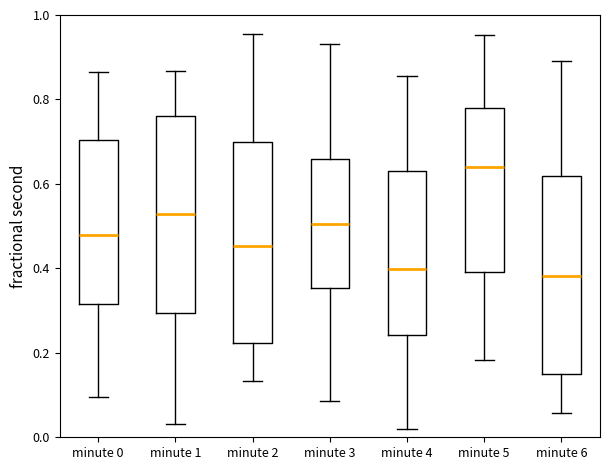

Reading left to right, transcribe this box plot: for each box, give where its median line is, the range the box spans, and where its two whiskers end, as read against the y-axis. The values are not printed on the chart, so give them approximately, as read against the axis.

minute 0: median 0.48, box 0.32 to 0.70, whiskers 0.10 to 0.86
minute 1: median 0.52, box 0.30 to 0.76, whiskers 0.04 to 0.86
minute 2: median 0.46, box 0.22 to 0.70, whiskers 0.14 to 0.96
minute 3: median 0.50, box 0.36 to 0.66, whiskers 0.08 to 0.94
minute 4: median 0.40, box 0.24 to 0.64, whiskers 0.02 to 0.86
minute 5: median 0.64, box 0.40 to 0.78, whiskers 0.18 to 0.96
minute 6: median 0.38, box 0.14 to 0.62, whiskers 0.06 to 0.90